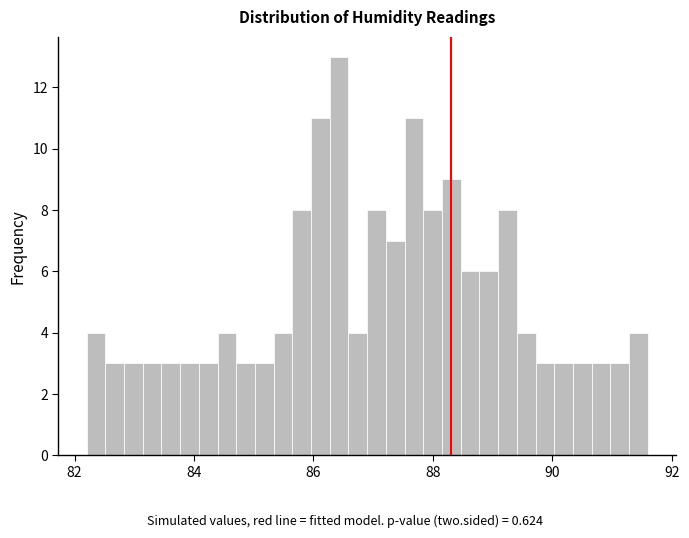

Read against the x-axis, roughly where is the centre of the tallest bar?

86.4